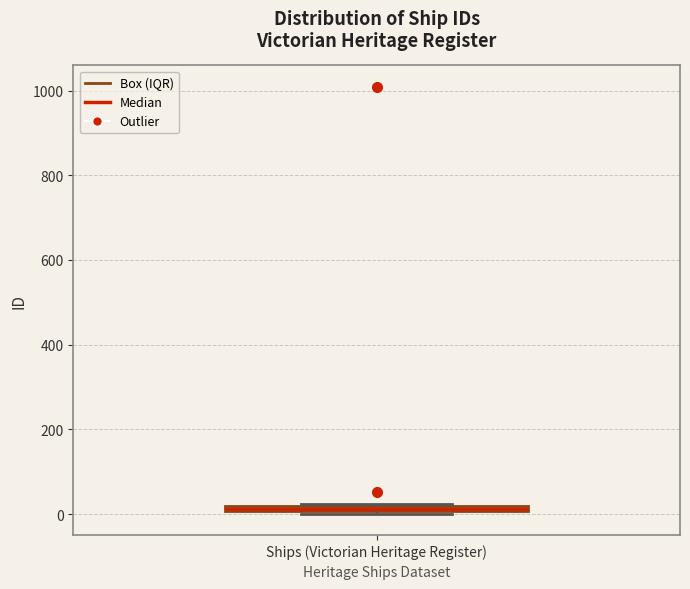

Where is the lower edge of the box for Ships (Victorian Heritage Register) on the y-axis? The values are not printed on the chart, so give them approximately, as read against the axis.

0